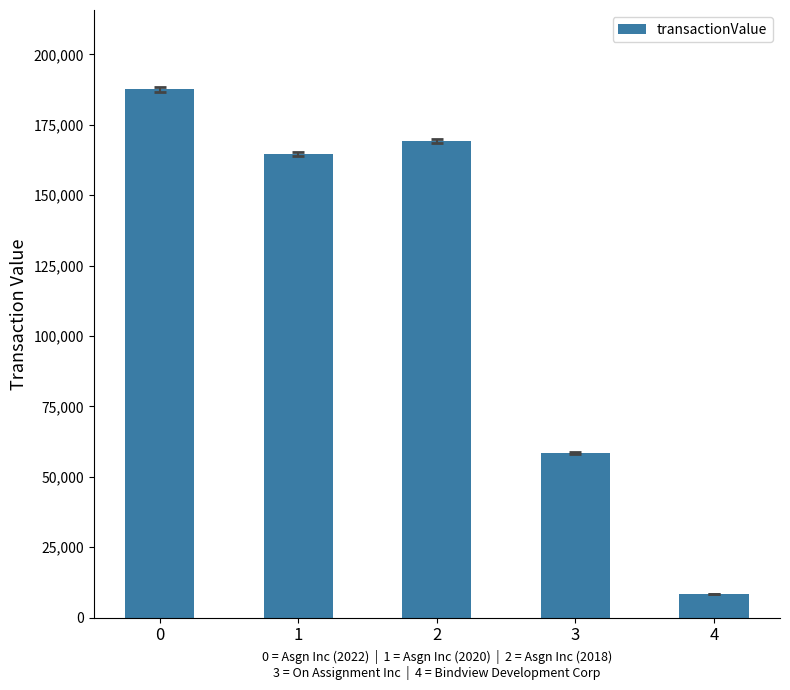

What is the difference between the maximum and minimum values?

179241